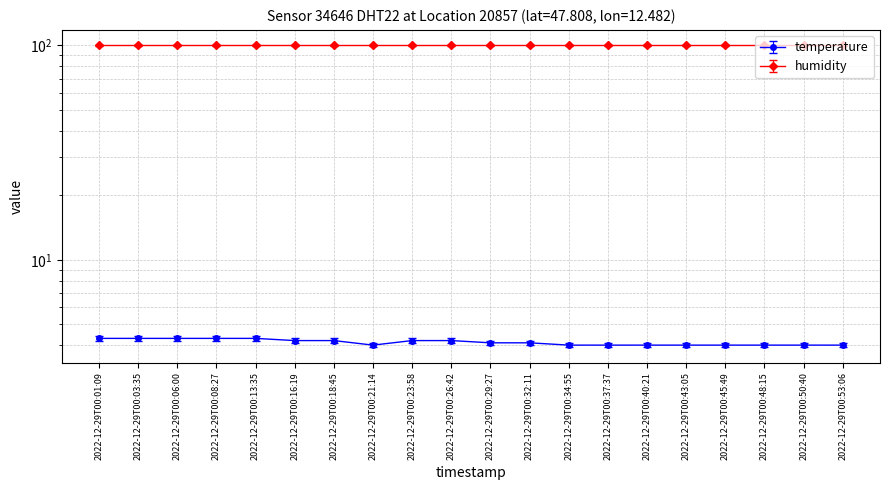

True or false: the data has more than 1 interior local peaks.

False